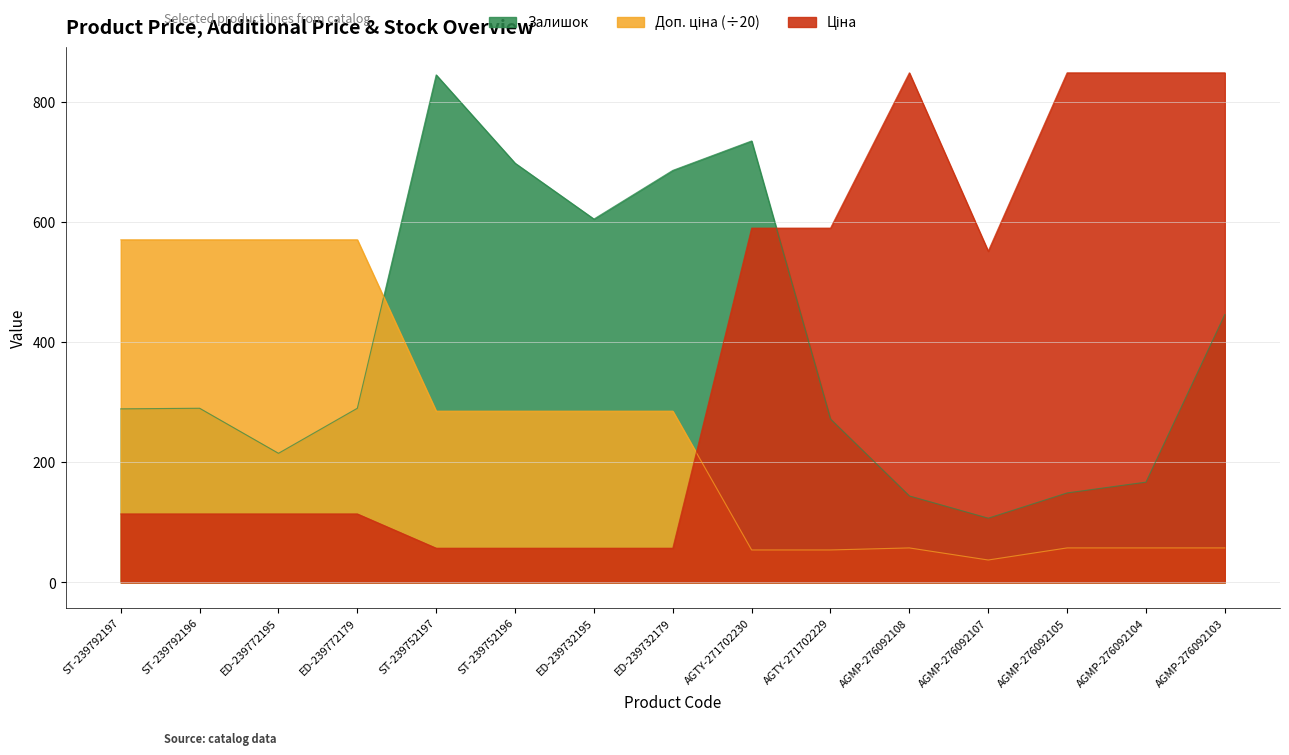

Rank the series at AGMP-276092104 from lowest to highest value.

Доп. ціна, Залишок, Ціна